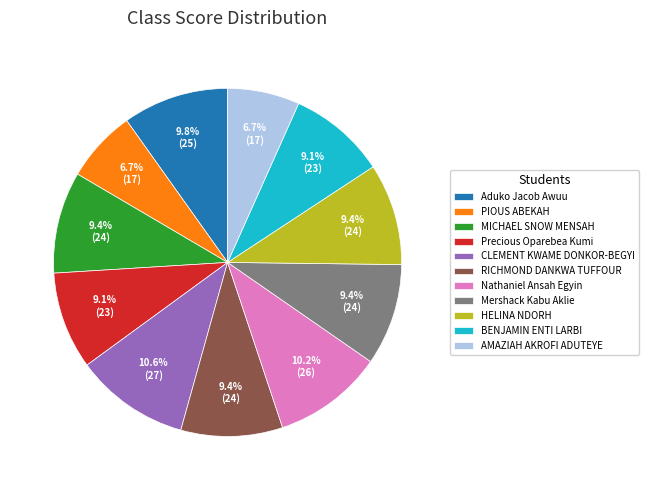

To the nearest percent, what percentage of the pie is AMAZIAH AKROFI ADUTEYE?

7%